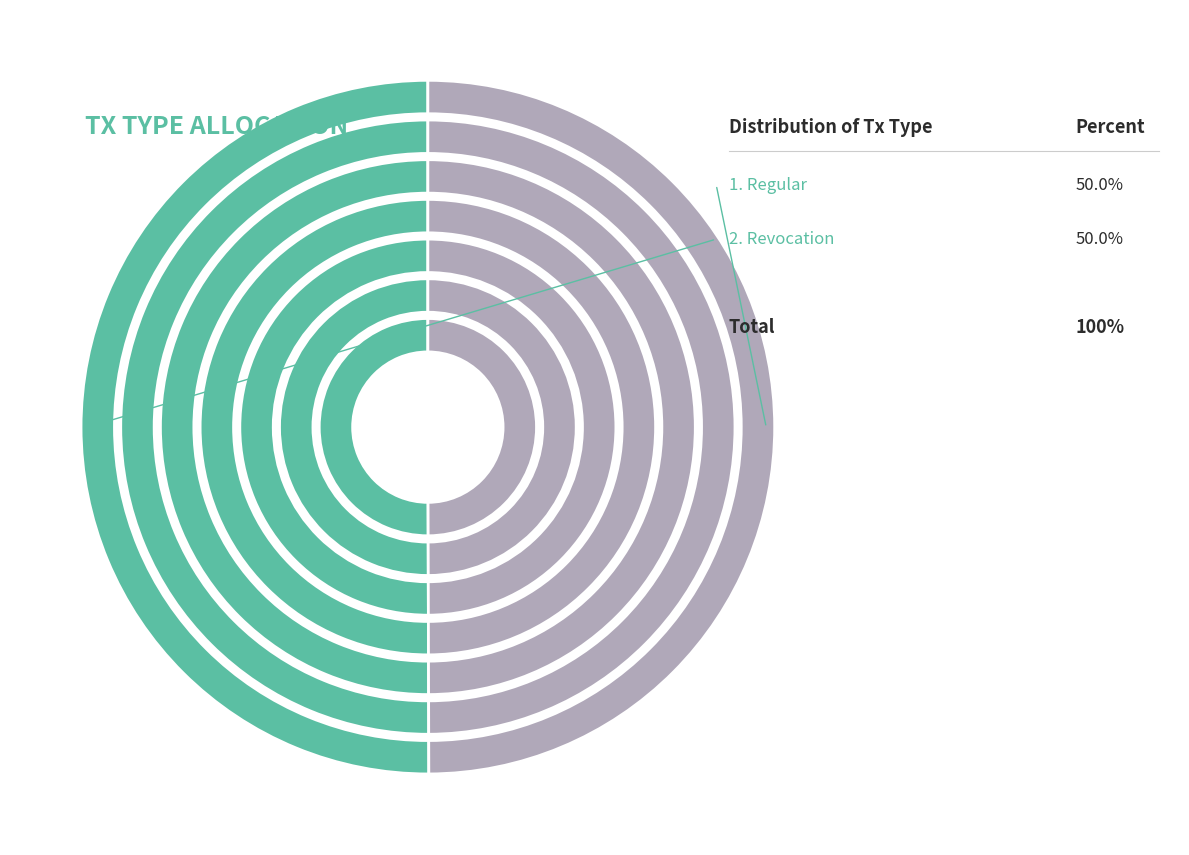

What percentage do Regular and Revocation together represent?

100.0%